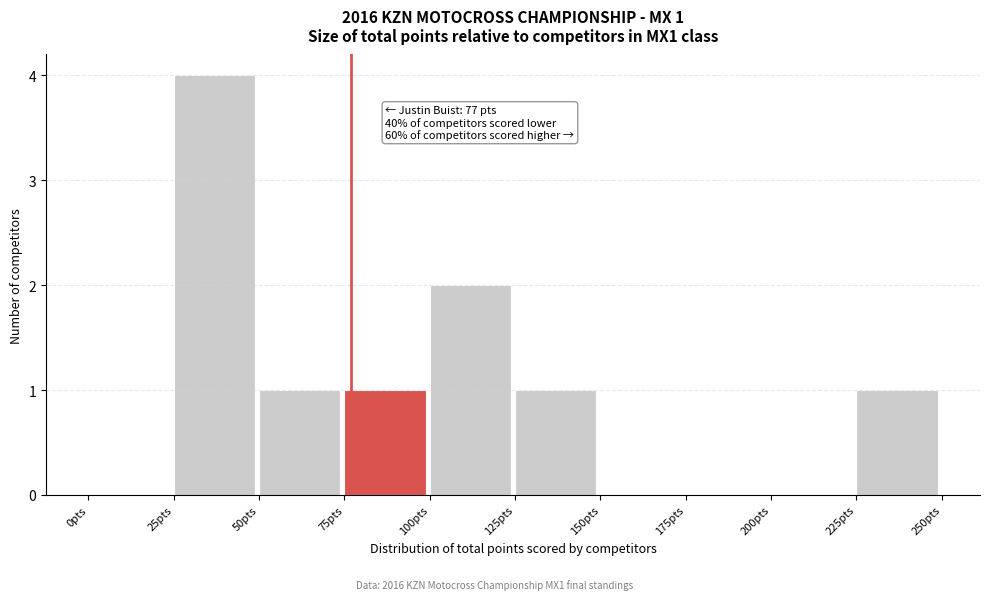

Over which range of the x-axis is the bar tallest?

25 to 50